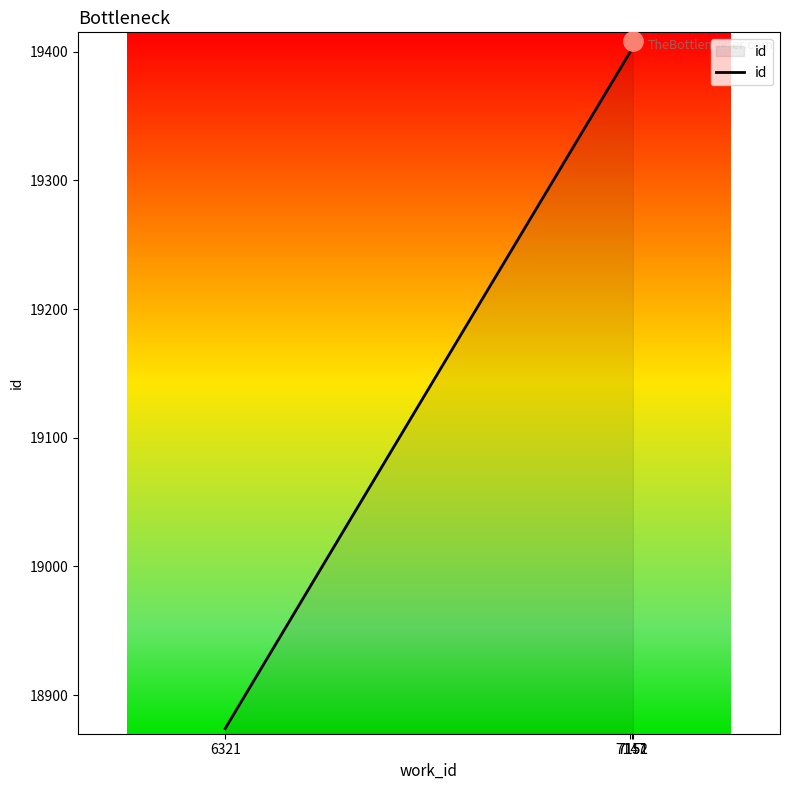

What is the change in value from 7147 to 7151?

+7